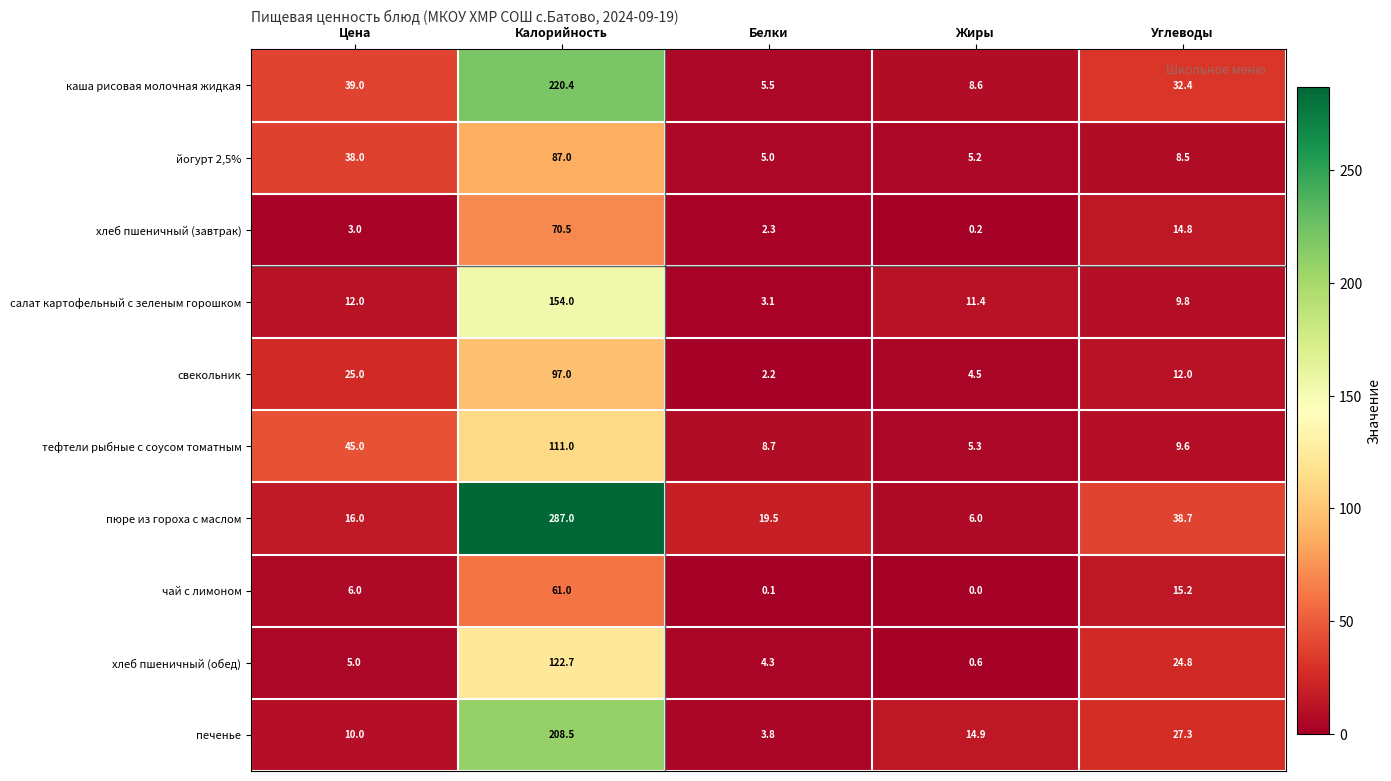

Which label corresponds to the smallest value in the chart?

Жиры